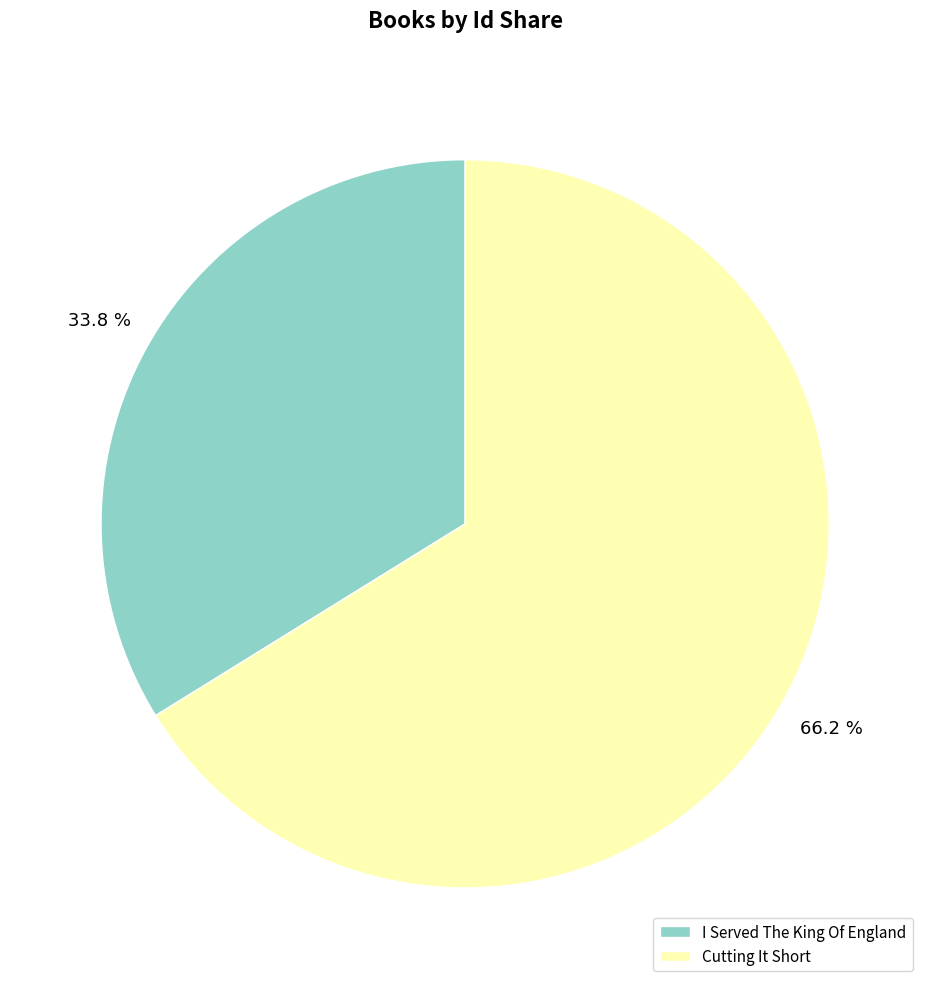

How many slices are in this pie chart?

2